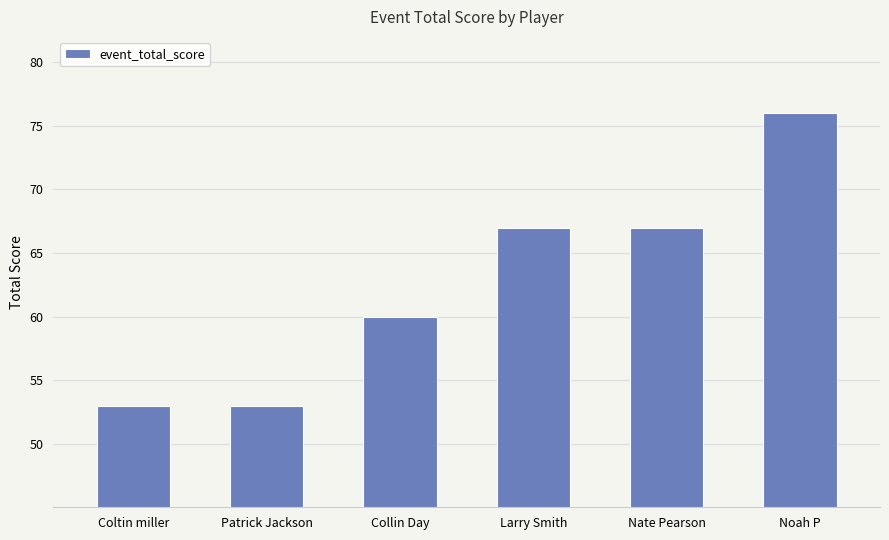

The value at Patrick Jackson is 89. True or false?

False